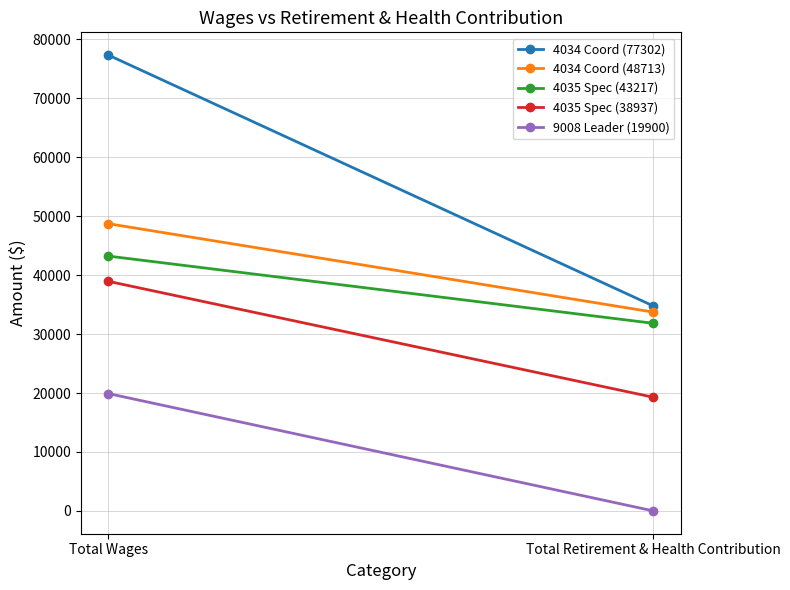

Which category has the highest value across all series?

Total Wages